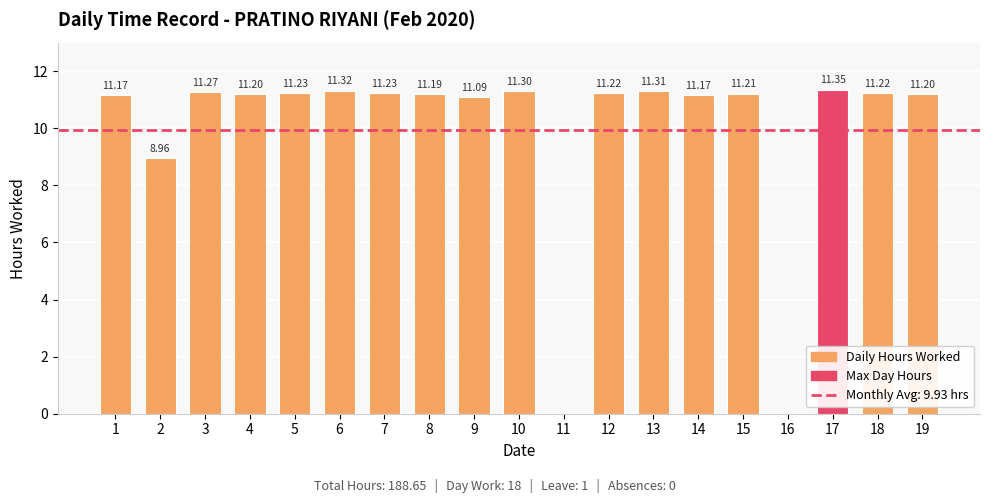

What is the sum of the values at 8 and 14?

22.4